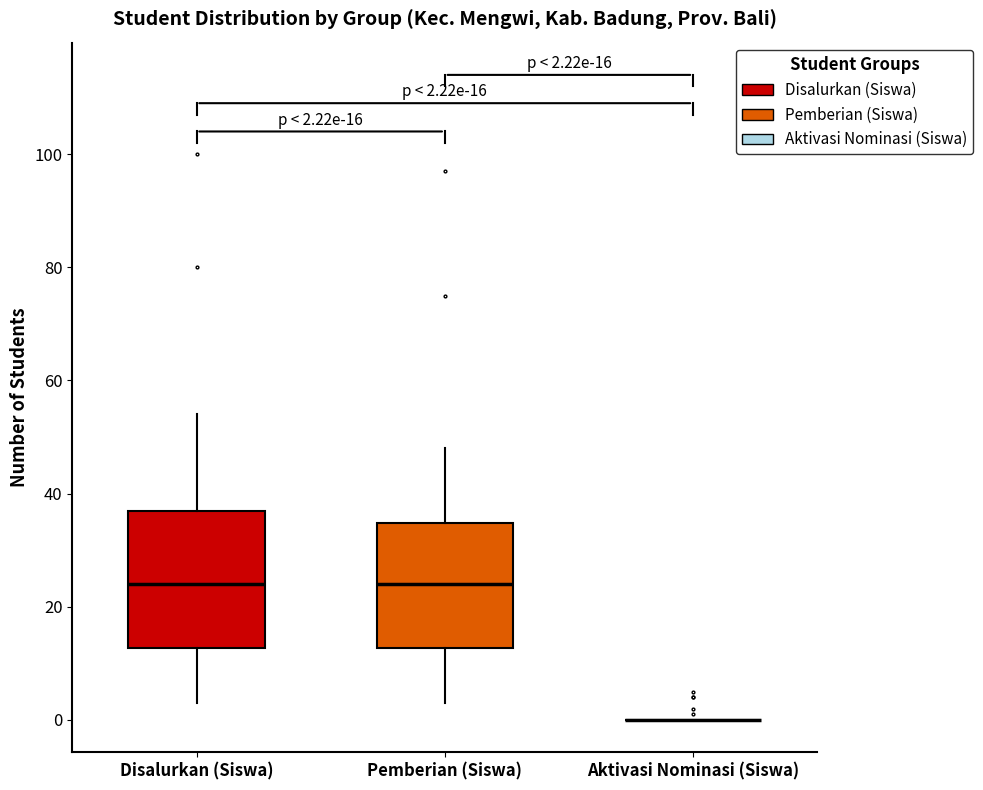

Comparing the boxes themselves (not the whiskers), which one is the tallest?

Disalurkan (Siswa)